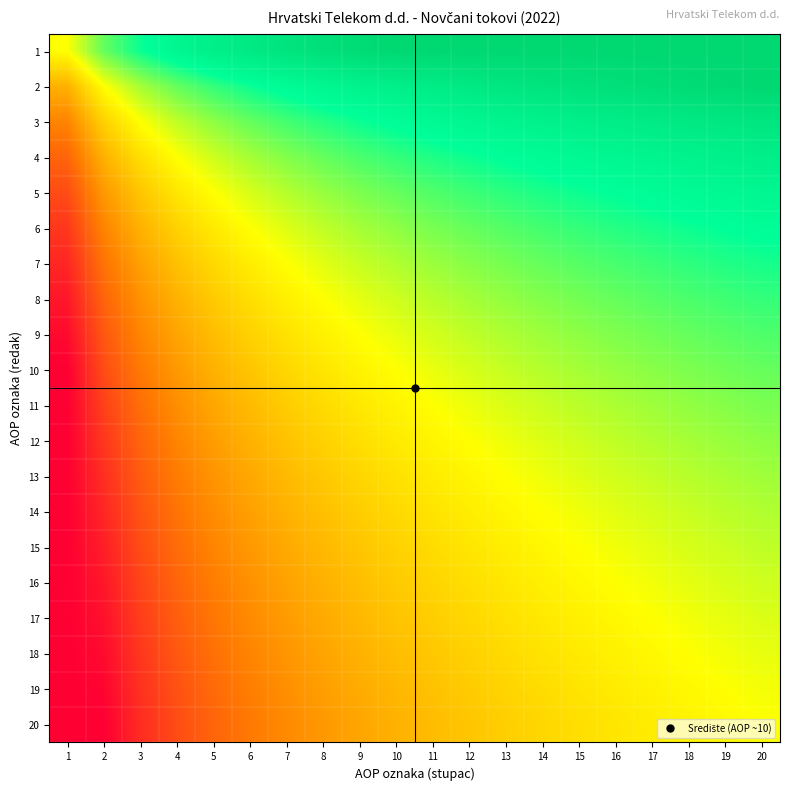

Which category has the highest value across all series?

10